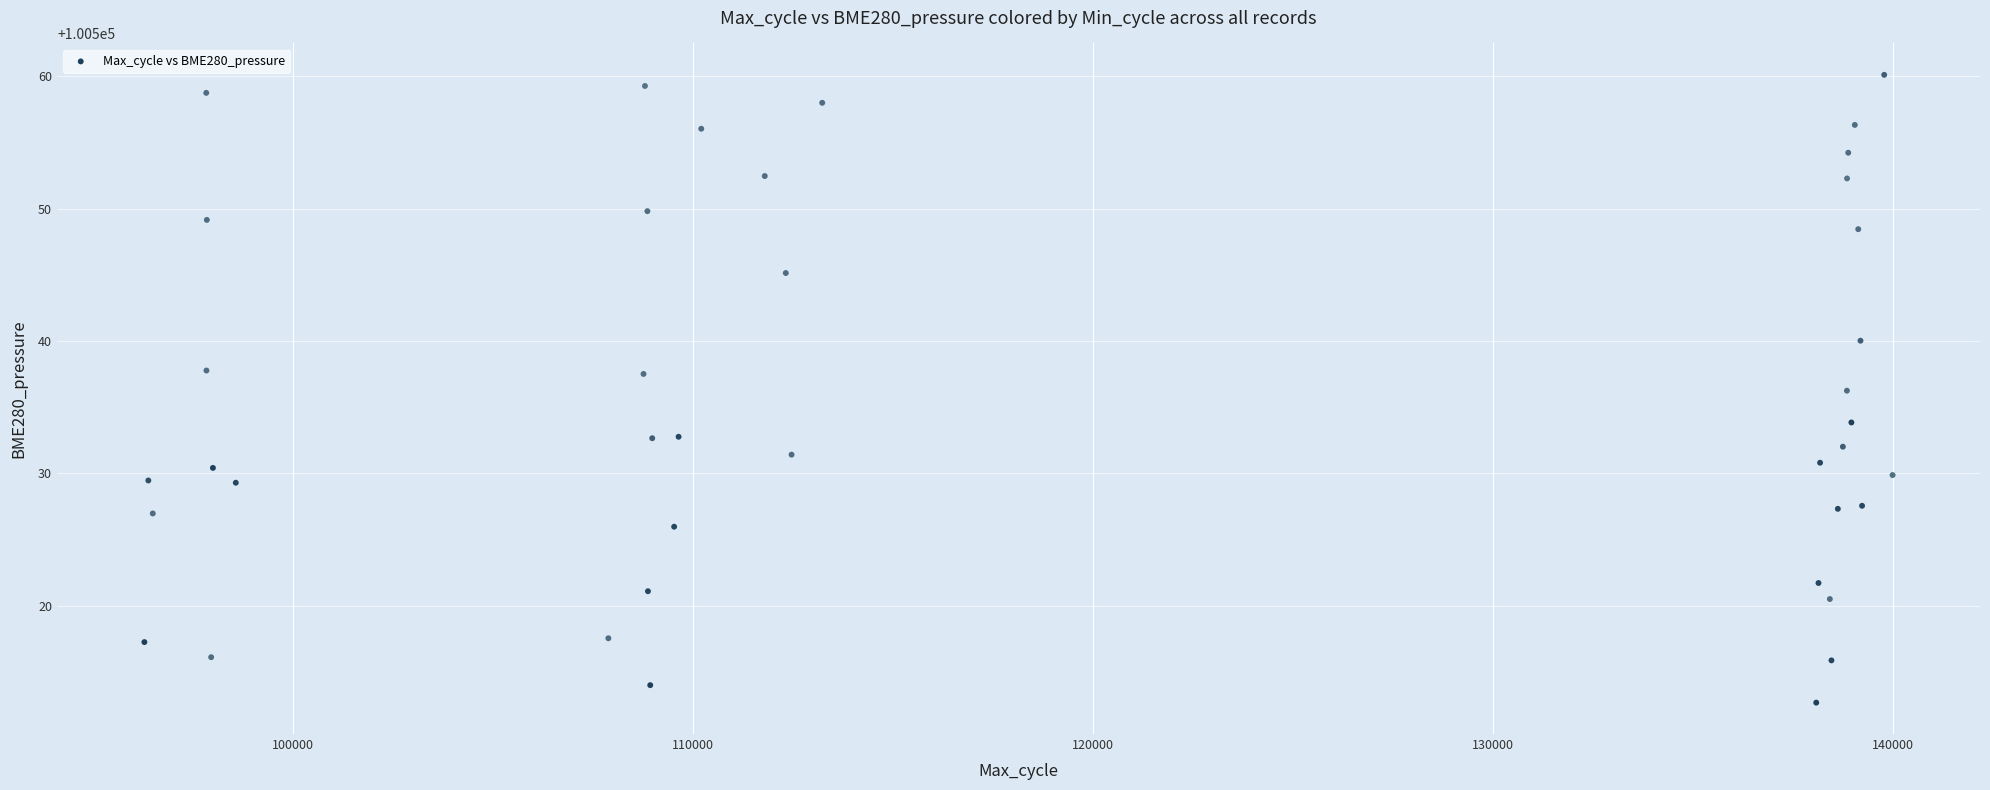

What is the range of X values (max minus min)?

43718.0